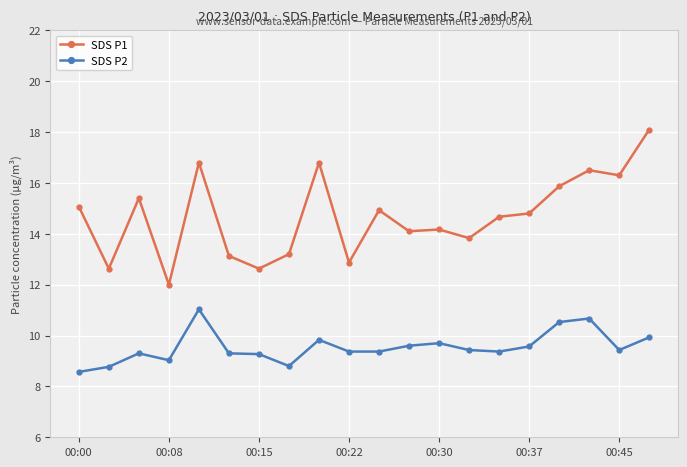

Which series has the largest range (max minus min)?

SDS P1